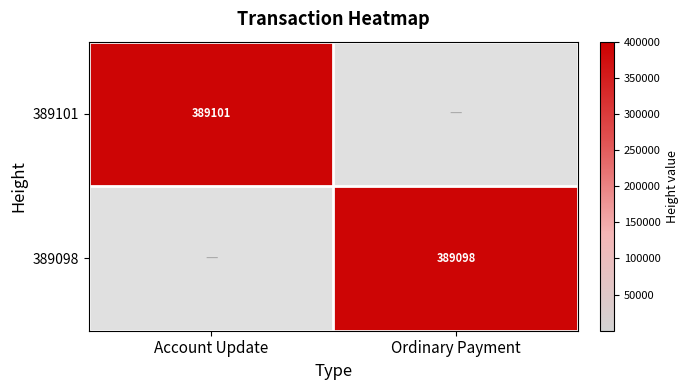

What is the sum of all 389098 values?

389098